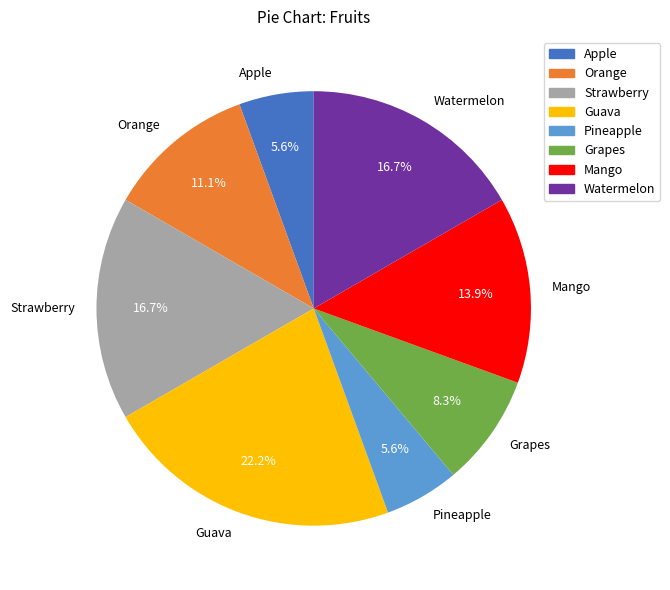

The Strawberry slice represents 4% of the pie. True or false?

False